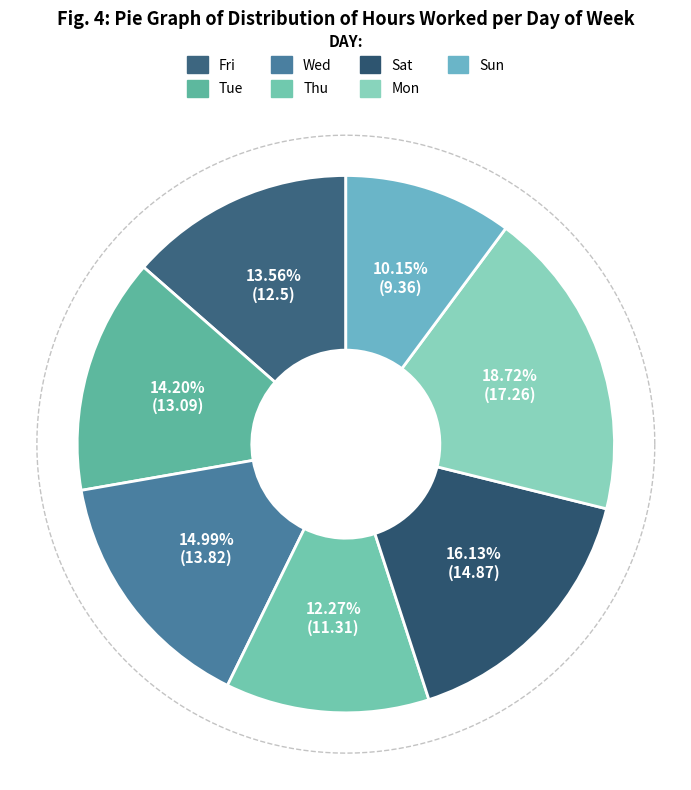

How much of the chart is everything except Mon?

81.3%